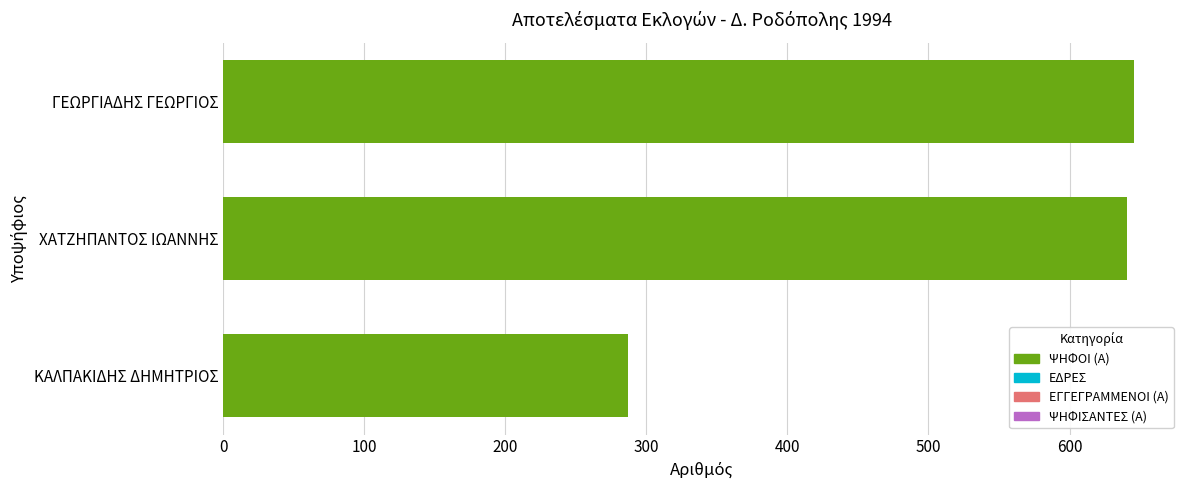

What is the approximate value at ΚΑΛΠΑΚΙΔΗΣ ΔΗΜΗΤΡΙΟΣ, to the nearest 10?

290